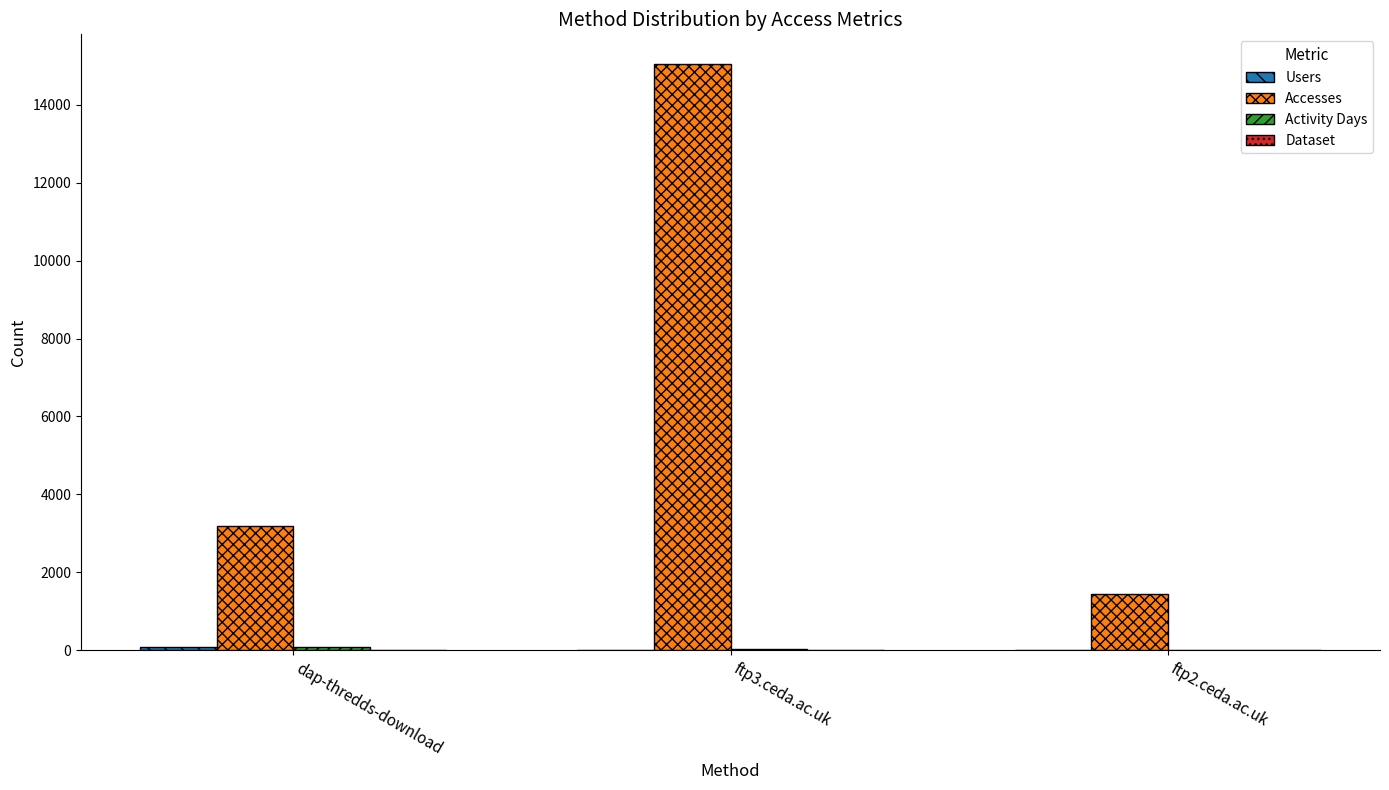

What is the sum of all Accesses values?

19704